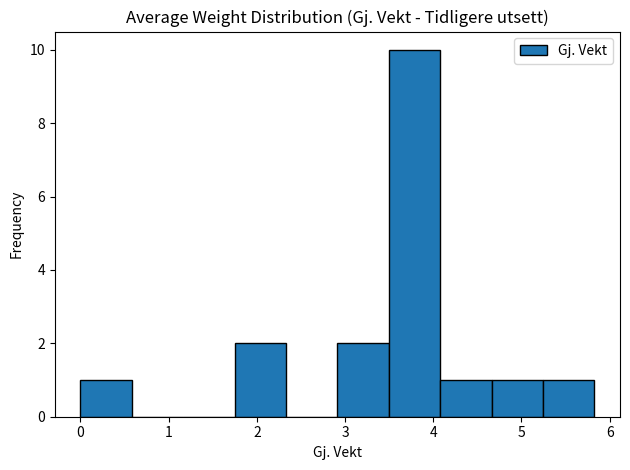

Reading left to right, transcribe this chart: for each bar, give the range it covers on the x-axis and its height. Neither the bar edges nor the heights are printed on the chart, so give them approximately, as read against the axes.

0.0 to 0.6: 1
0.6 to 1.2: 0
1.2 to 1.7: 0
1.7 to 2.3: 2
2.3 to 2.9: 0
2.9 to 3.5: 2
3.5 to 4.1: 10
4.1 to 4.7: 1
4.7 to 5.2: 1
5.2 to 5.8: 1